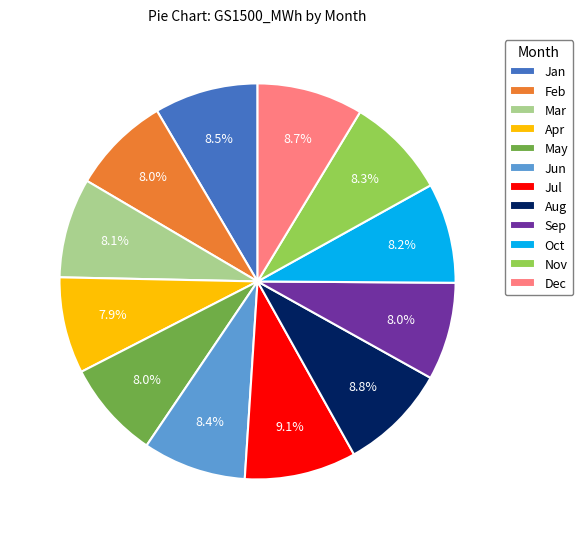

What percentage do Feb and Nov together represent?

16.3%